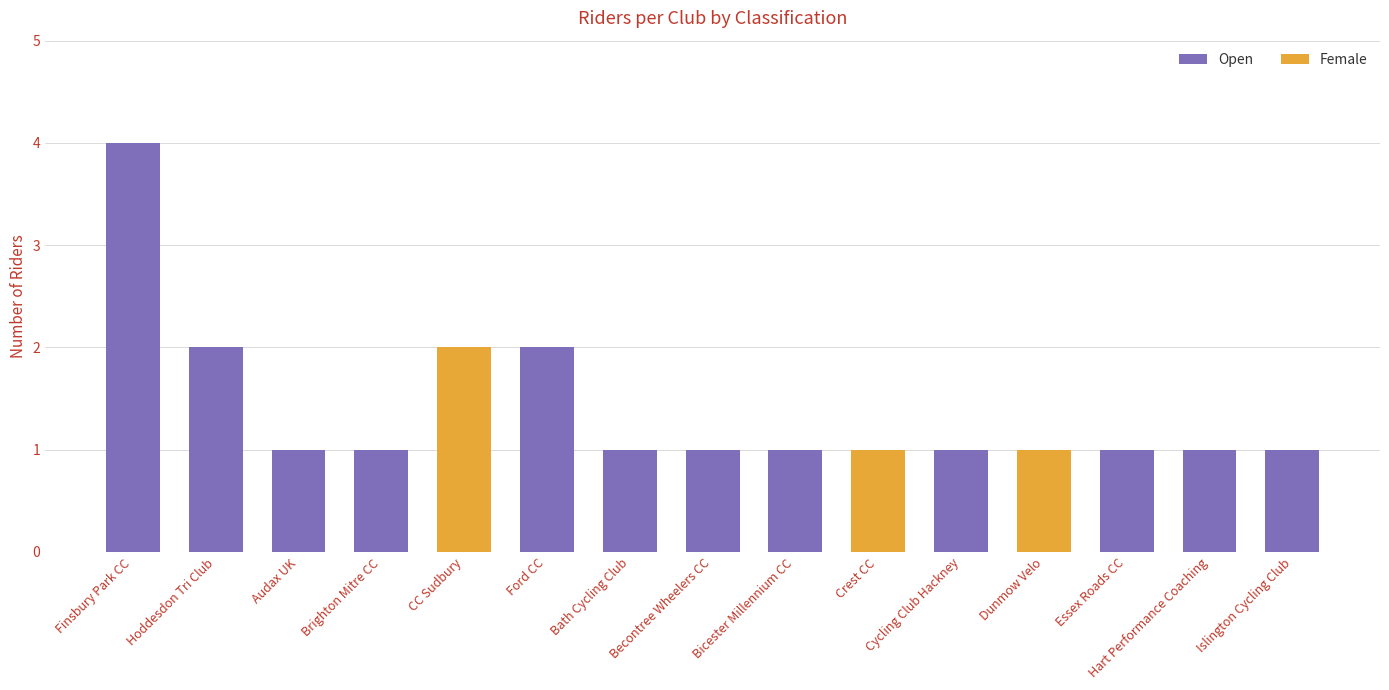

Is it true that Open equals 2 at CC Sudbury?

False